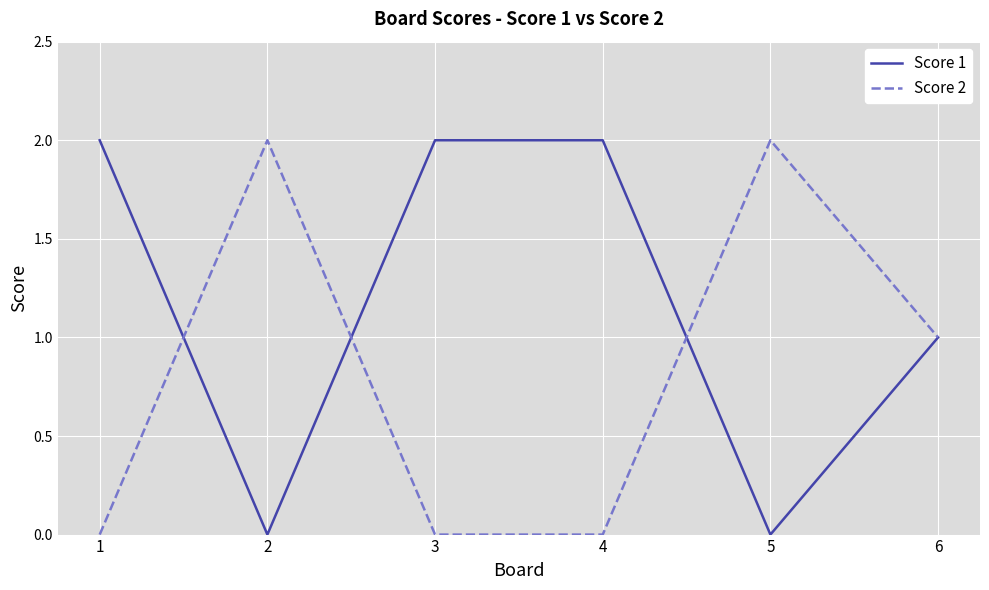

What are all the series names shown in the legend?

Score 1, Score 2